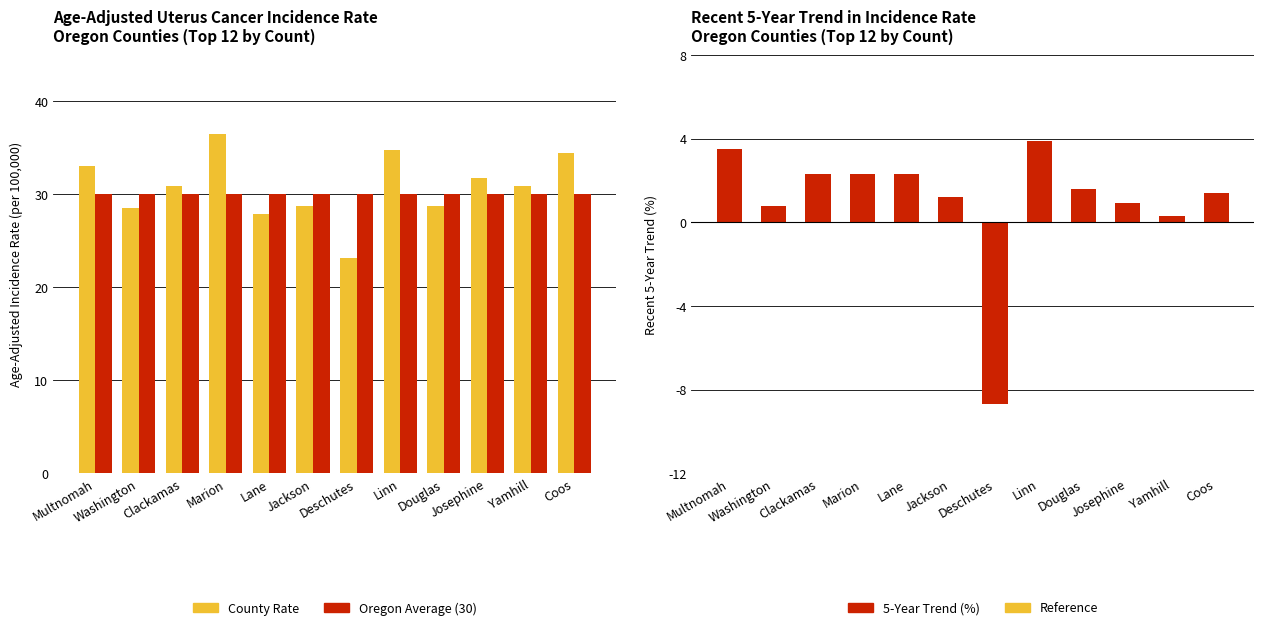

What is the label of the 6th bar from the right?

Deschutes